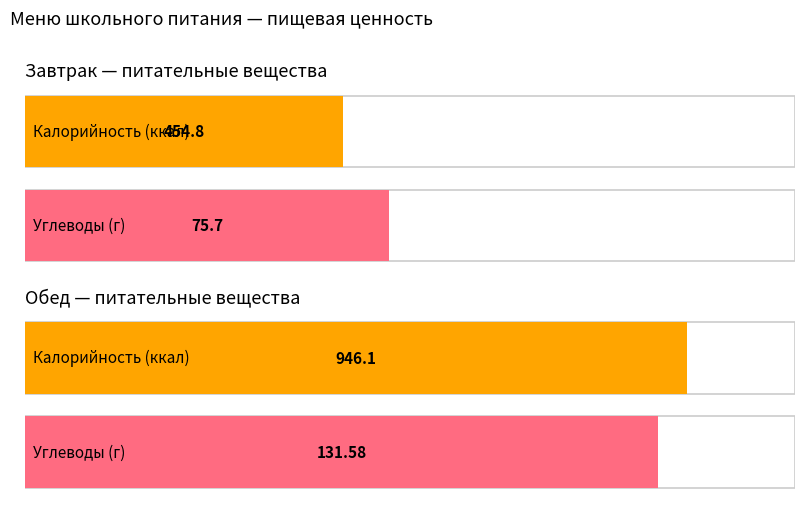

List the labels in order of Калорийность value, largest first.

Обед (Итого), Завтрак (Итого)